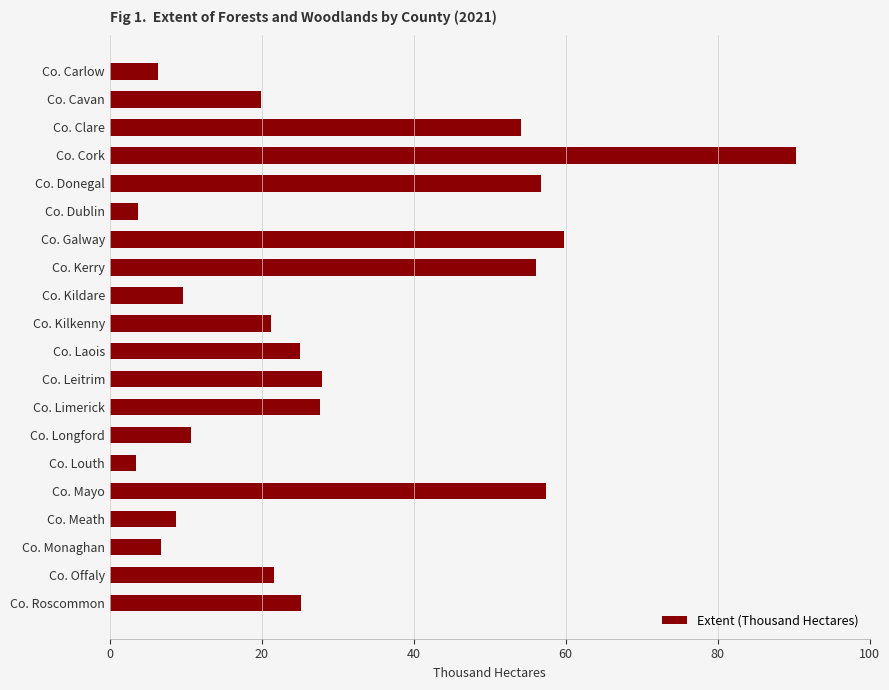

Which has a higher value, Co. Cavan or Co. Kildare?

Co. Cavan